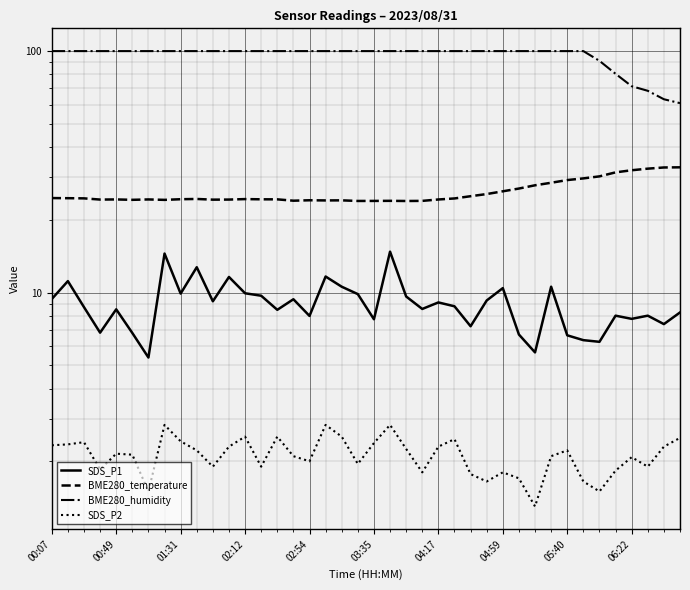

What are all the series names shown in the legend?

SDS_P1, BME280_temperature, BME280_humidity, SDS_P2